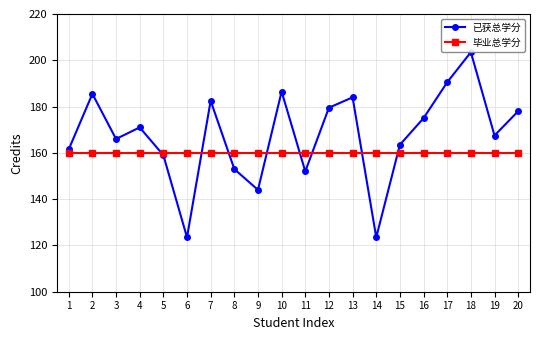

Between 5 and 20, which series saw the biggest shift?

已获总学分